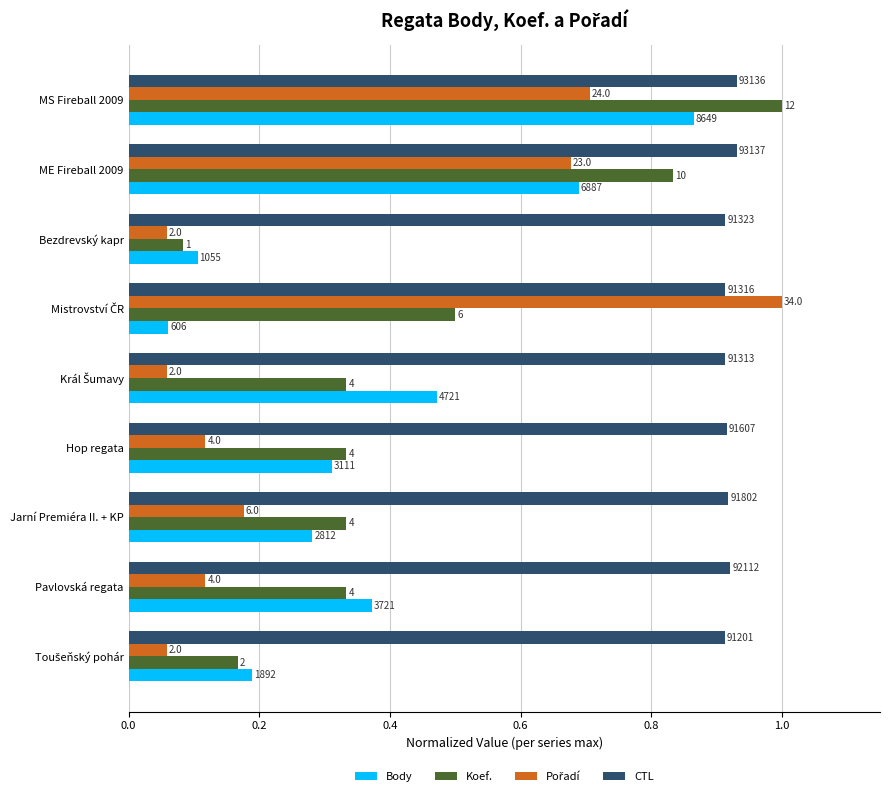

Which series has the largest range (max minus min)?

Pořadí